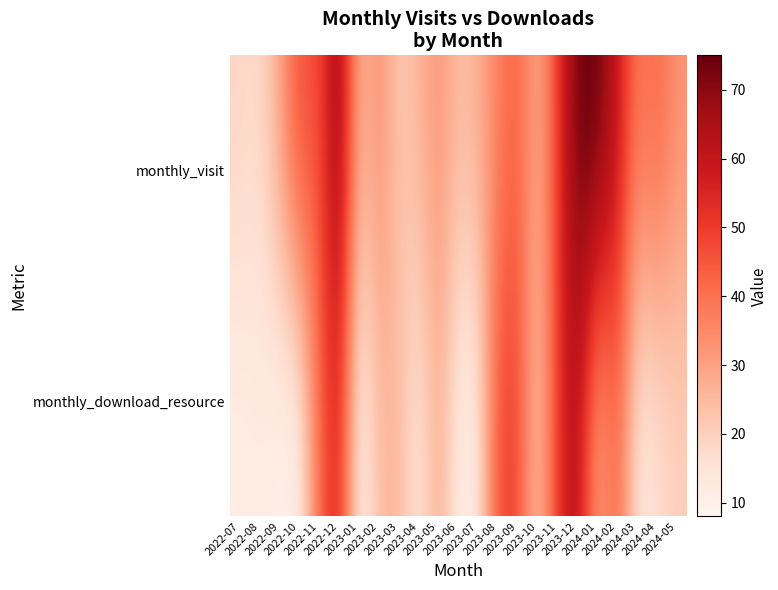

Reading right to left, list all the values displayed in this chart.

monthly_visit: 2024-05=33	2024-04=43	2024-03=38	2024-02=60	2024-01=75	2023-12=75	2023-11=50	2023-10=26	2023-09=44	2023-08=37	2023-07=27	2023-06=24	2023-05=33	2023-04=26	2023-03=21	2023-02=35	2023-01=24	2022-12=71	2022-11=45	2022-10=48	2022-09=29	2022-08=17	2022-07=19
monthly_download_resource: 2024-05=20	2024-04=16	2024-03=13	2024-02=44	2024-01=27	2023-12=64	2023-11=52	2023-10=20	2023-09=49	2023-08=48	2023-07=12	2023-06=11	2023-05=29	2023-04=13	2023-03=26	2023-02=25	2023-01=8	2022-12=57	2022-11=42	2022-10=10	2022-09=10	2022-08=12	2022-07=11